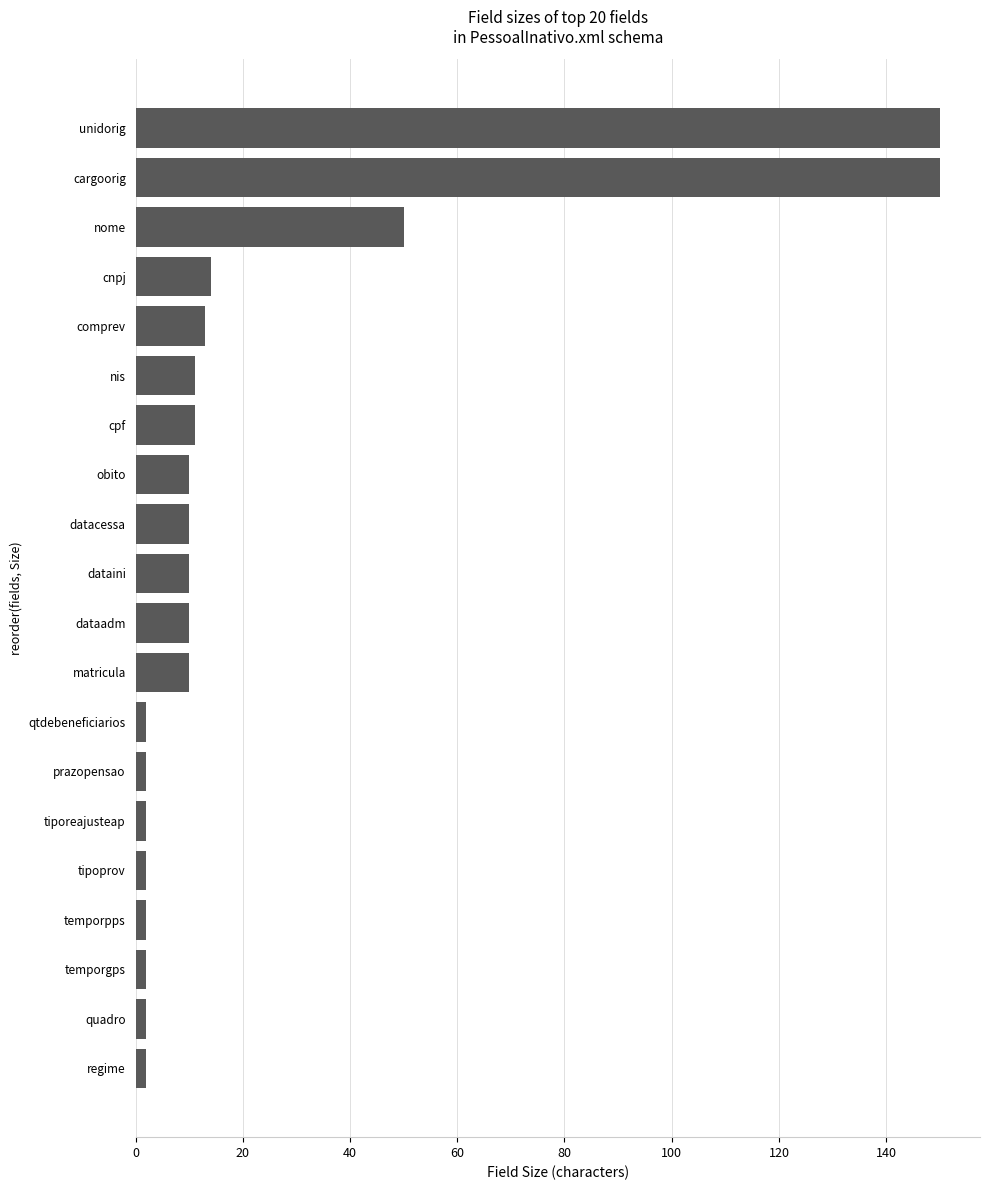

What is the minimum value shown in the chart?

2